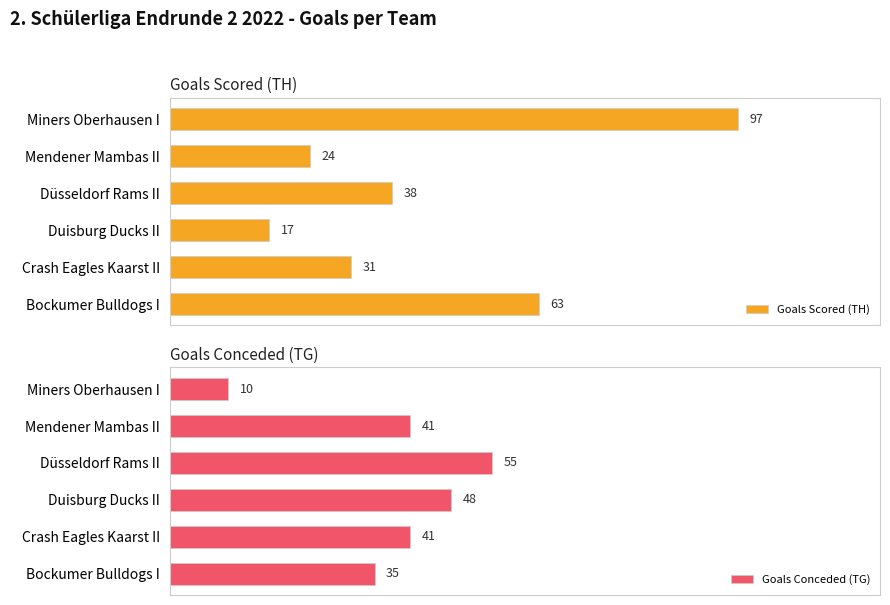

Which series has the largest total across all categories?

Goals Scored (TH)